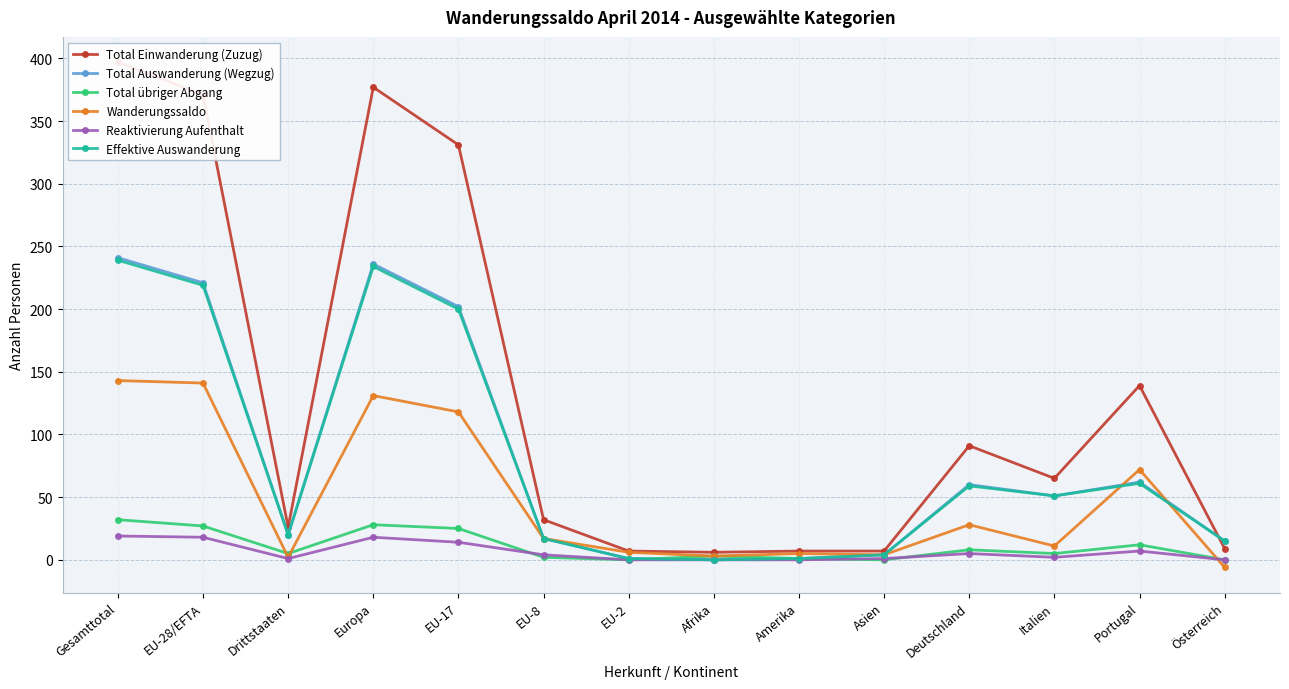

Count the number of categories in the chart.

14